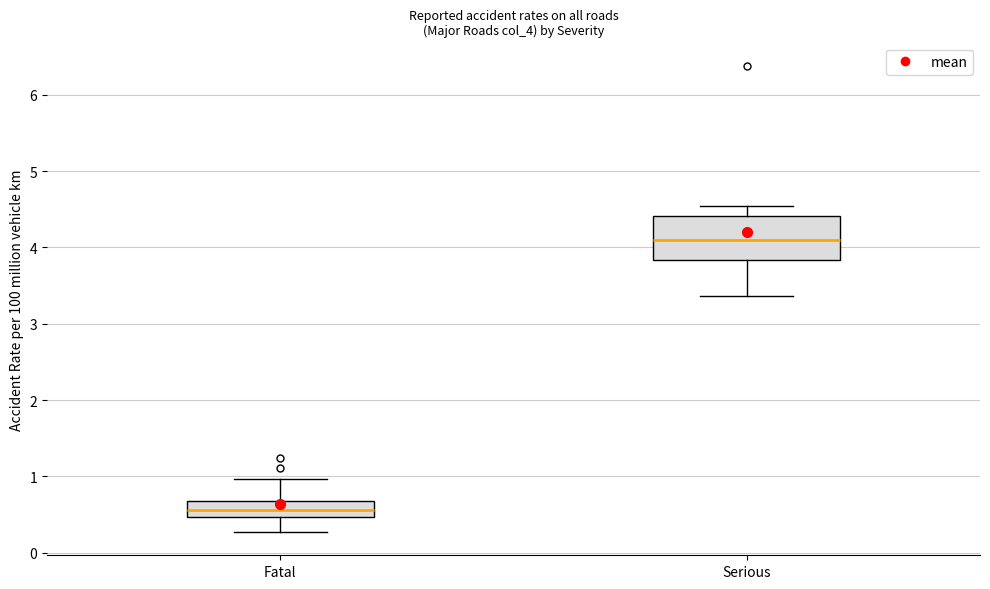

Which box is the tallest, from its lower edge to its upper edge?

Serious